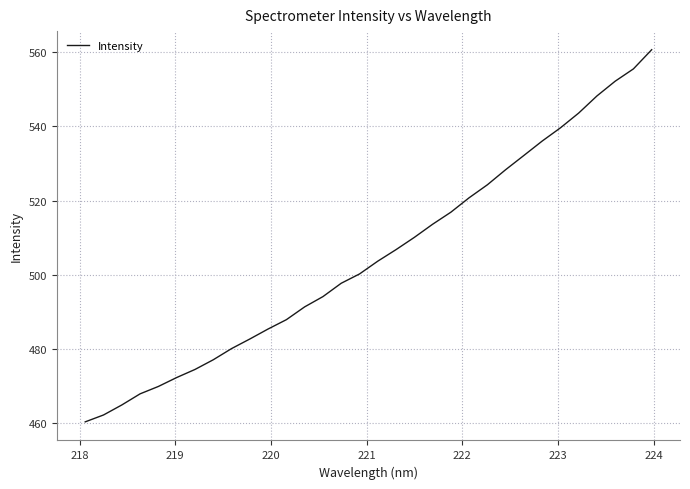

What is the minimum value shown in the chart?

460.4